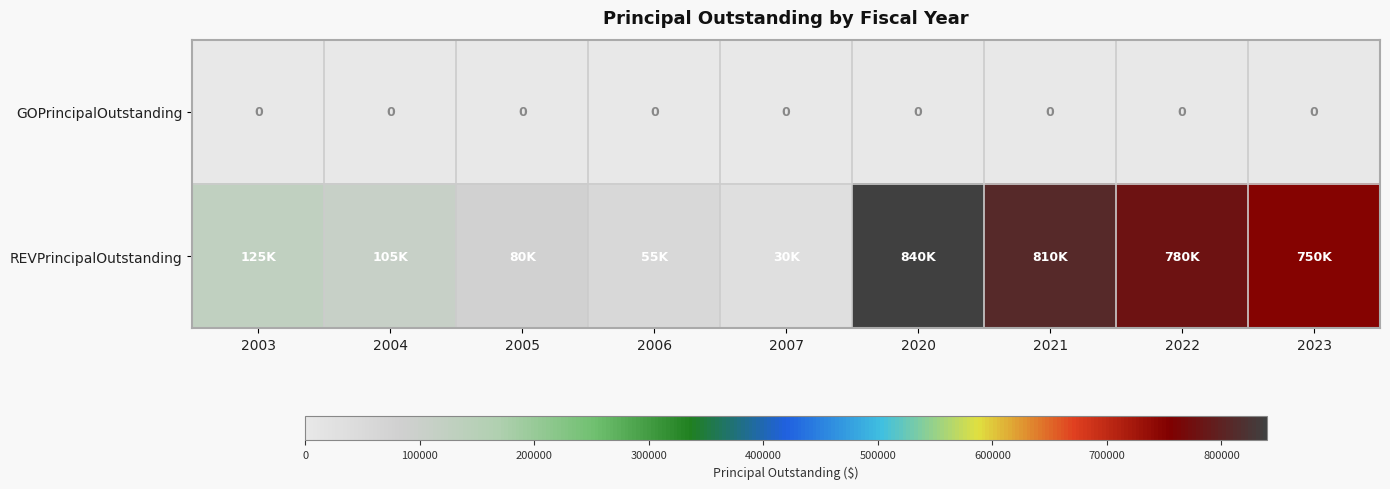

Is it true that GOPrincipalOutstanding equals 0 at 2004?

True